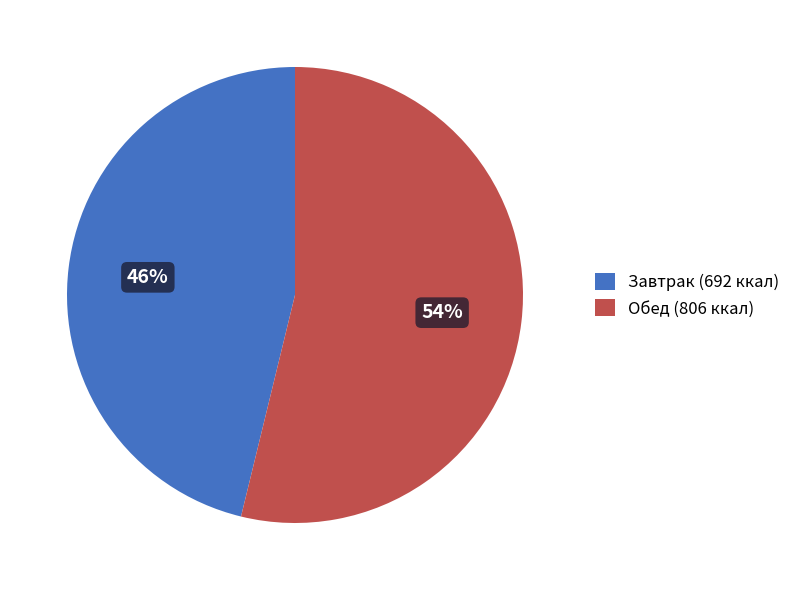

Which category has the biggest portion of the pie?

Обед (806 ккал)